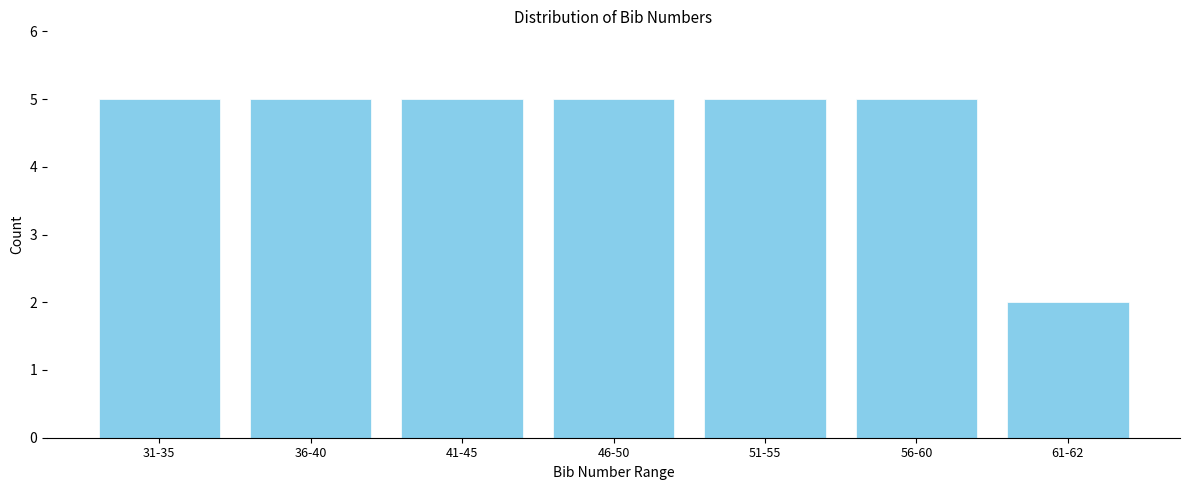

Reading left to right, extract all data points from this chart.

31-35=5	36-40=5	41-45=5	46-50=5	51-55=5	56-60=5	61-62=2